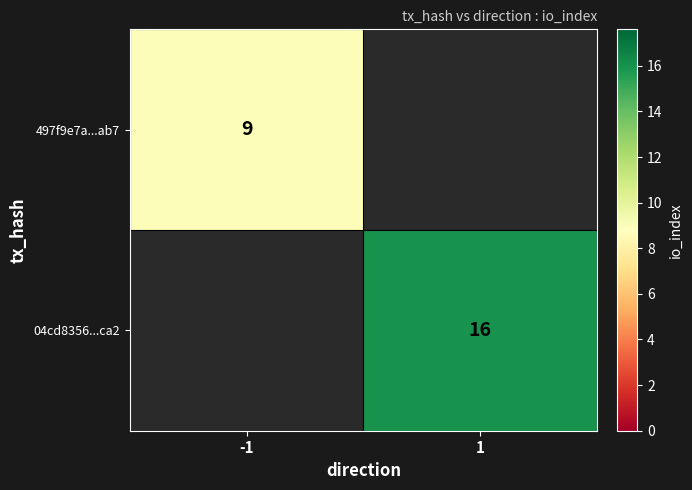

Is it true that 04cd8356...ca2 equals 16 at 1?

True